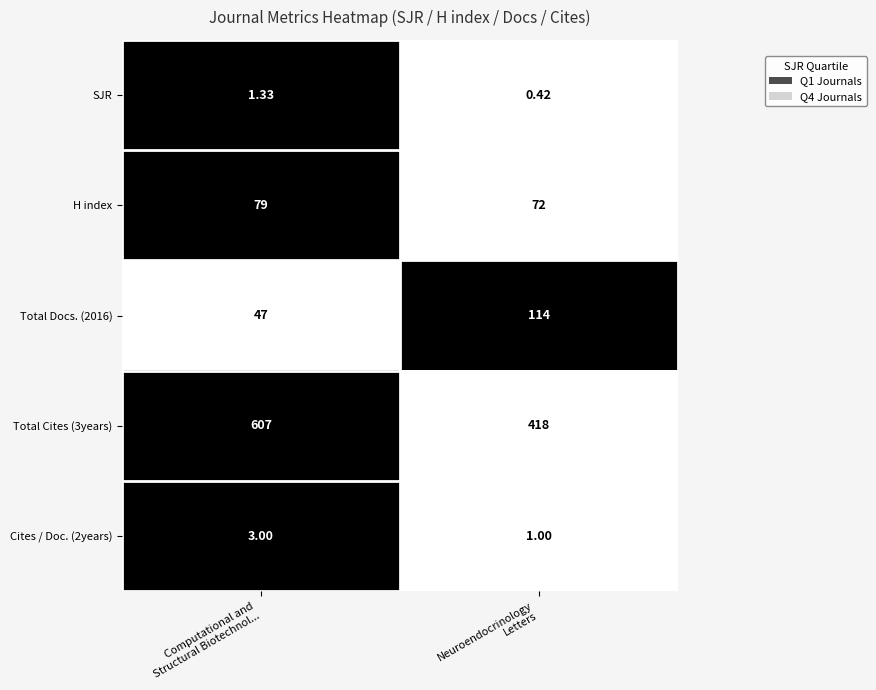

Rank the series at Neuroendocrinology
Letters from highest to lowest value.

Total Cites (3years), Total Docs. (2016), H index, Cites / Doc. (2years), SJR